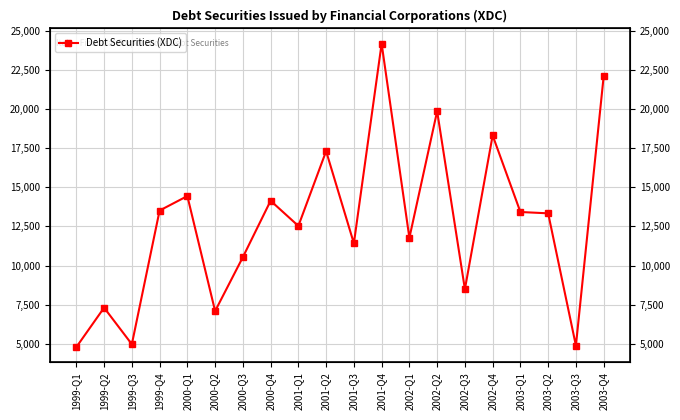

What is the smallest value displayed?

4793